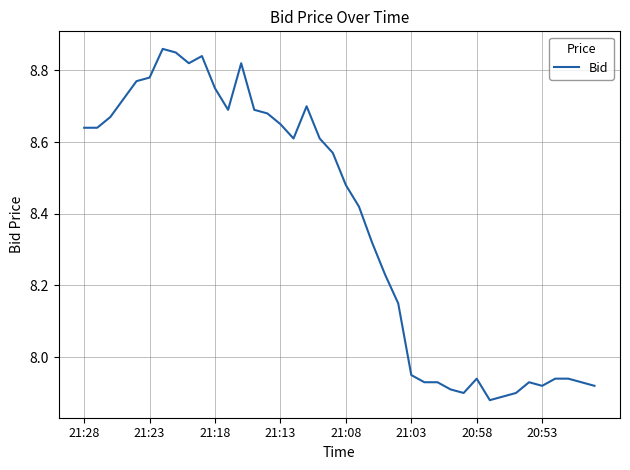

What is the difference between the maximum and minimum values?

1.0